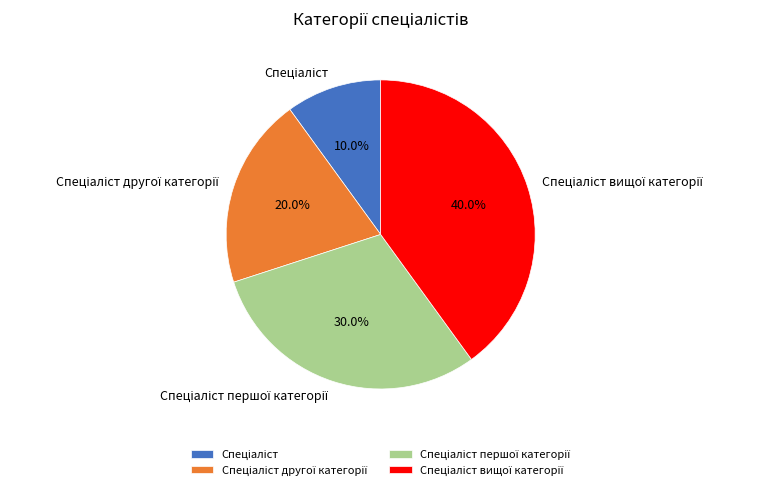

Count the number of slices in the pie.

4